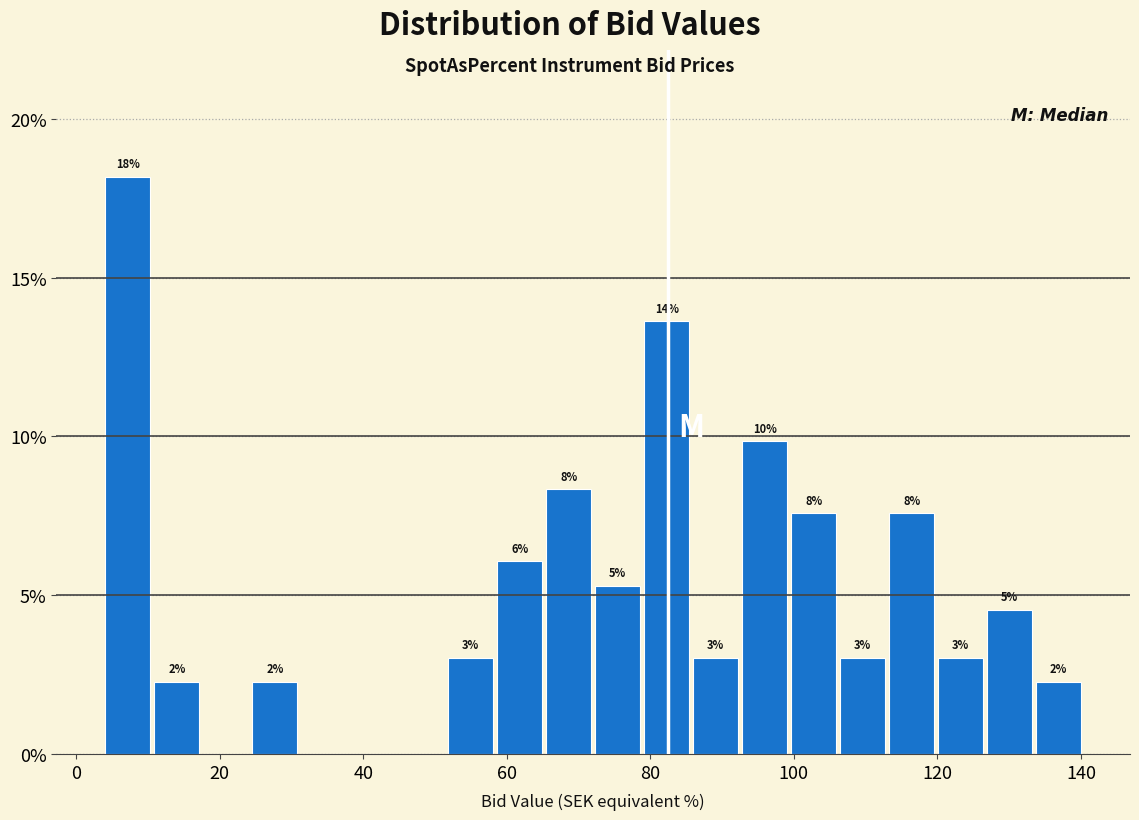

Around what value on the x-axis is the tallest bar? Give the approximate position of its centre, as read against the axis.

8